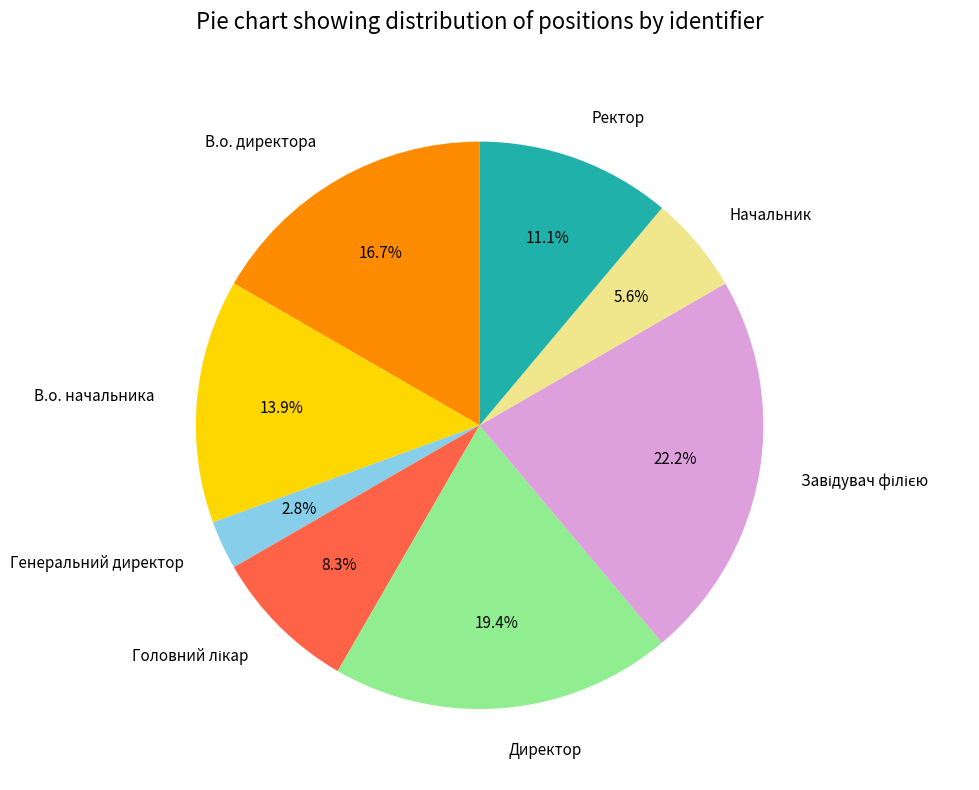

Is there any slice that represents more than half of the pie?

No